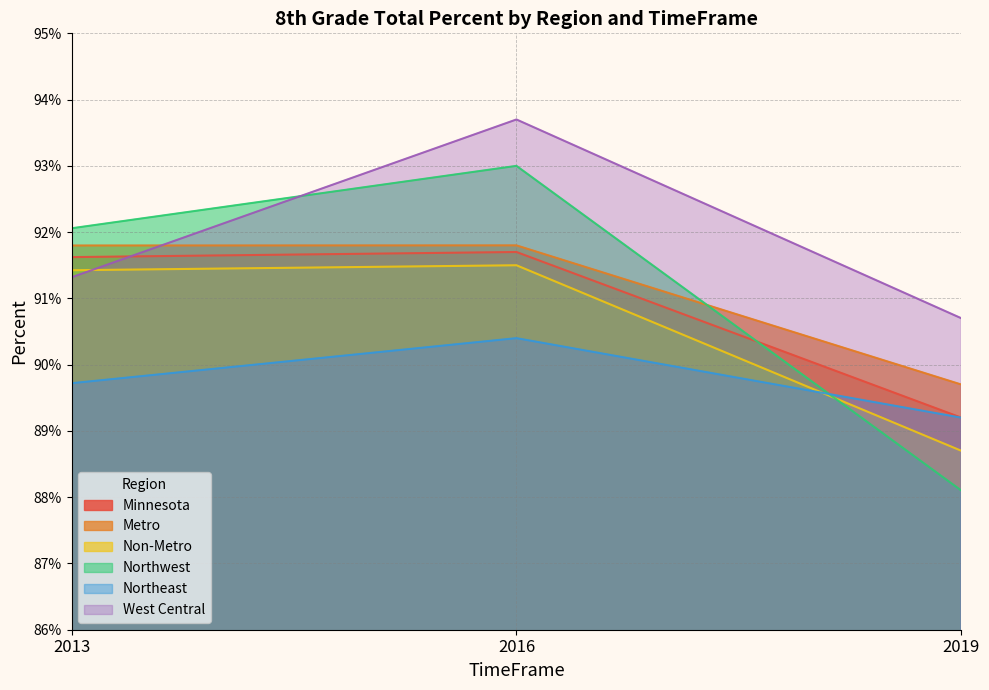

Reading left to right, extract all data points from this chart.

Minnesota: 0.9	0.9	0.9
Metro: 0.9	0.9	0.9
Non-Metro: 0.9	0.9	0.9
Northwest: 0.9	0.9	0.9
Northeast: 0.9	0.9	0.9
West Central: 0.9	0.9	0.9